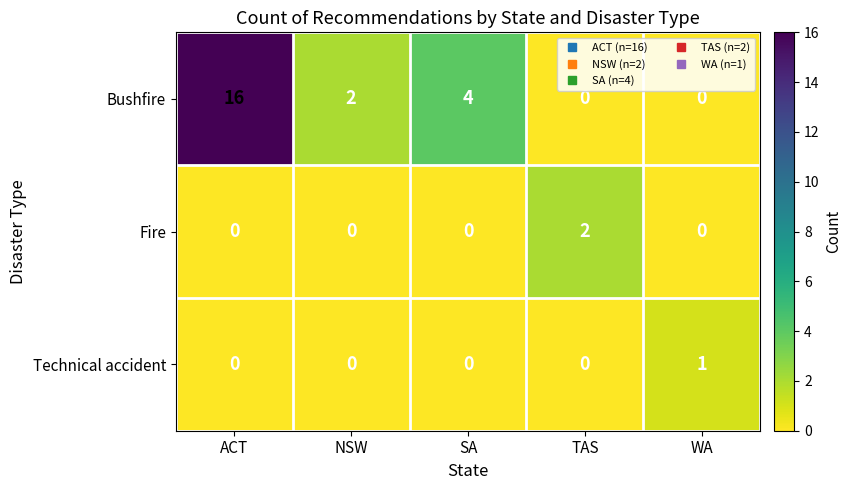

At which category is the sum across all series the highest?

ACT